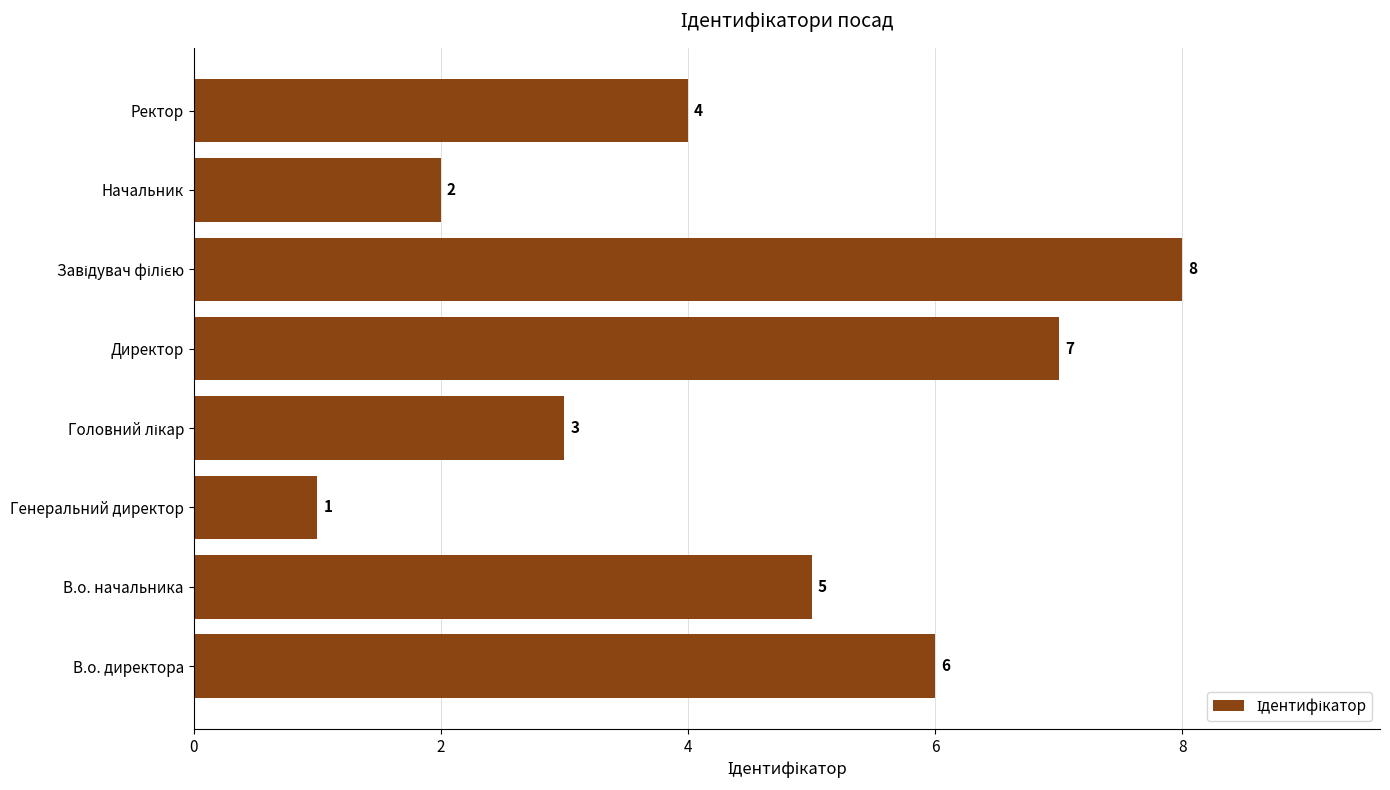

What is the difference between the second highest and second lowest values?

5